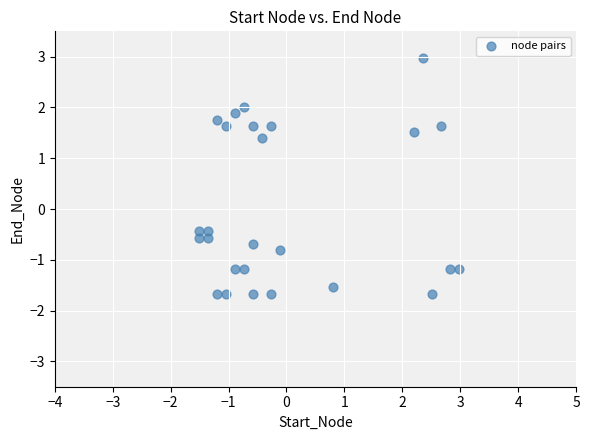

What is the range of Y values (max minus min)?

4.7